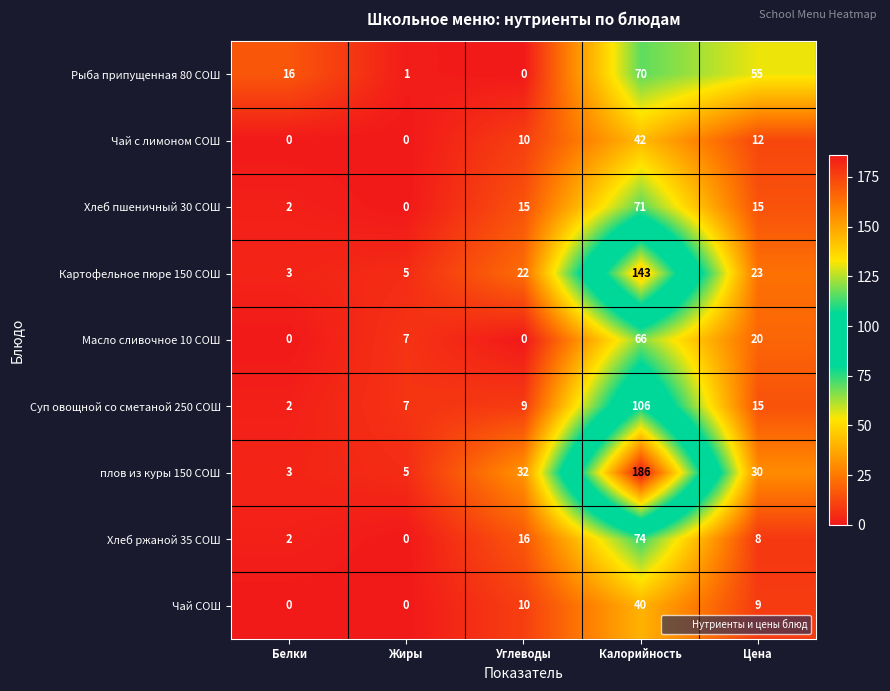

Where is Картофельное пюре 150 СОШ nearest to the value 73?

Цена